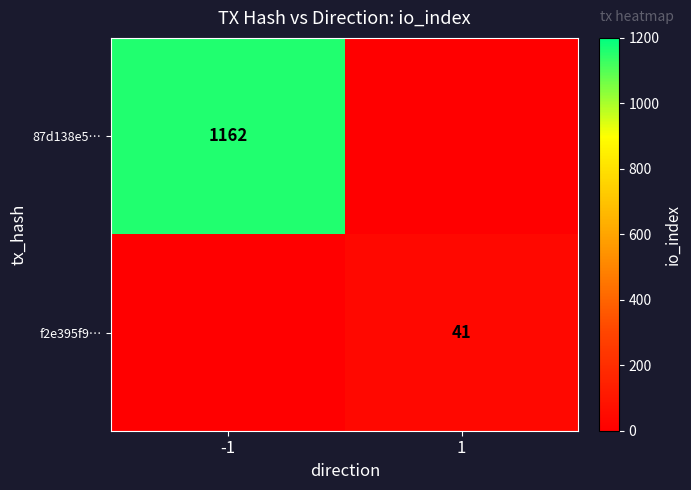

Is it true that 87d138e5… equals 1779 at -1?

False